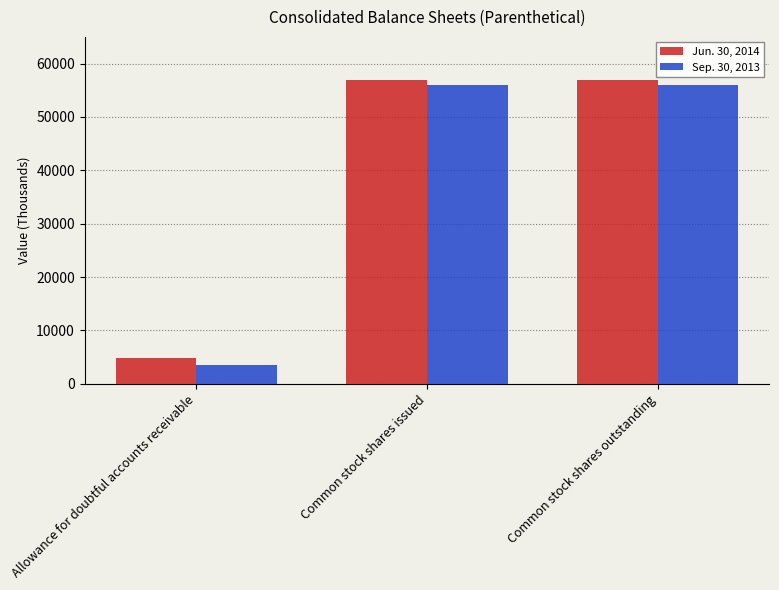

What is the sum of the Jun. 30, 2014 values at Common stock shares issued and Common stock shares outstanding?

113782